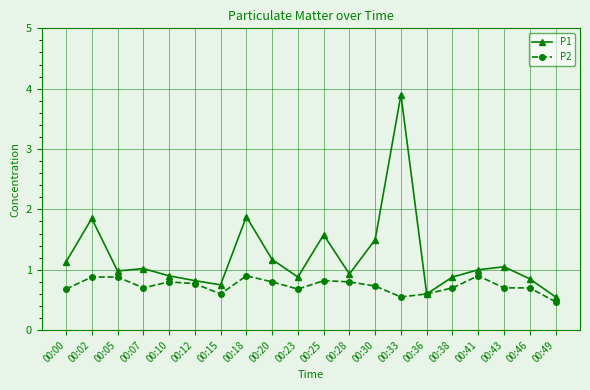

Rank the series by their maximum value, from lowest to highest.

P2, P1